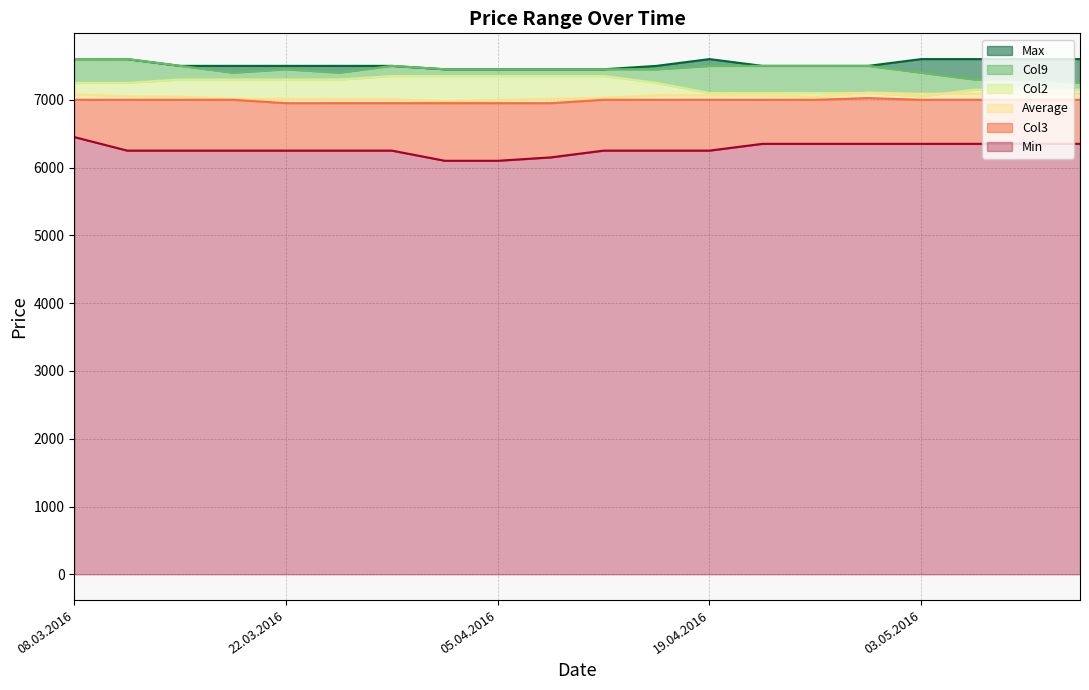

True or false: Max has more than 2 points higher than both neighbors.

False